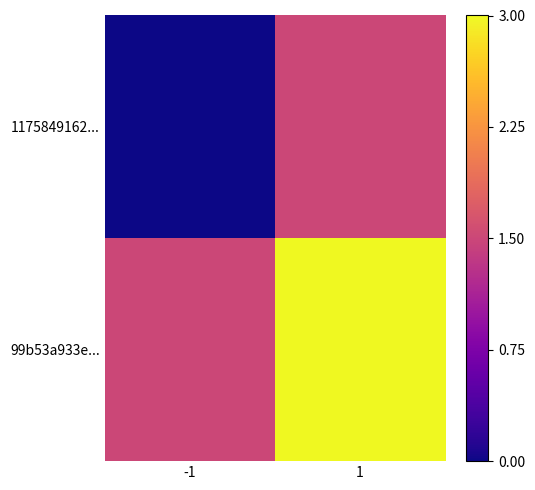

Which category has the highest value across all series?

1